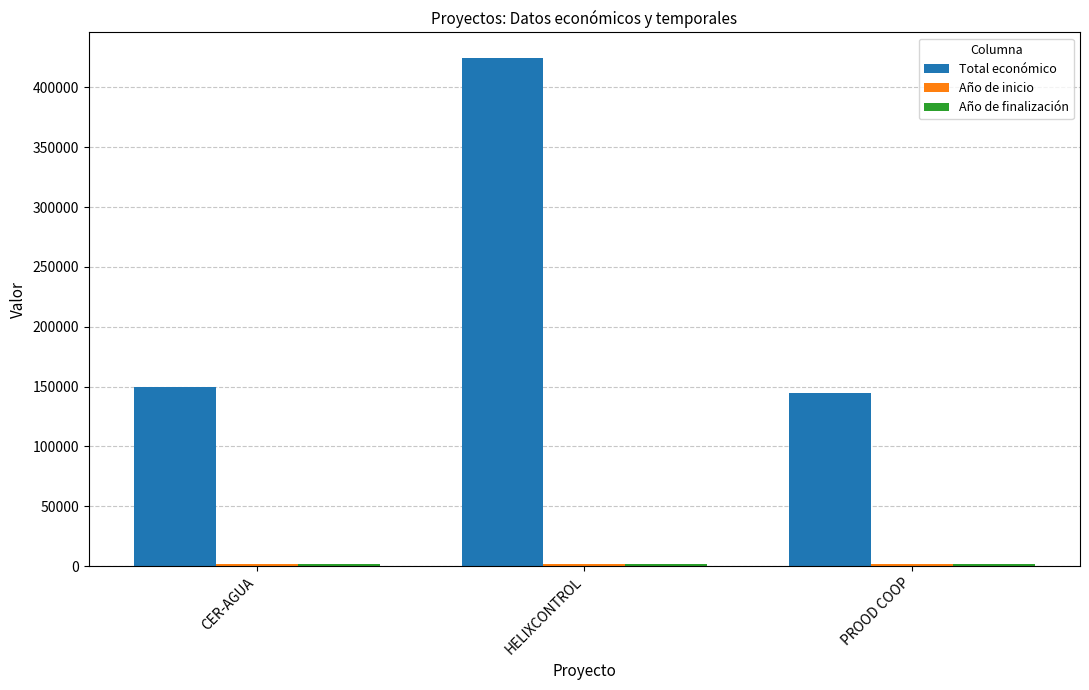

The value of Total económico at CER-AGUA is 209936. True or false?

False